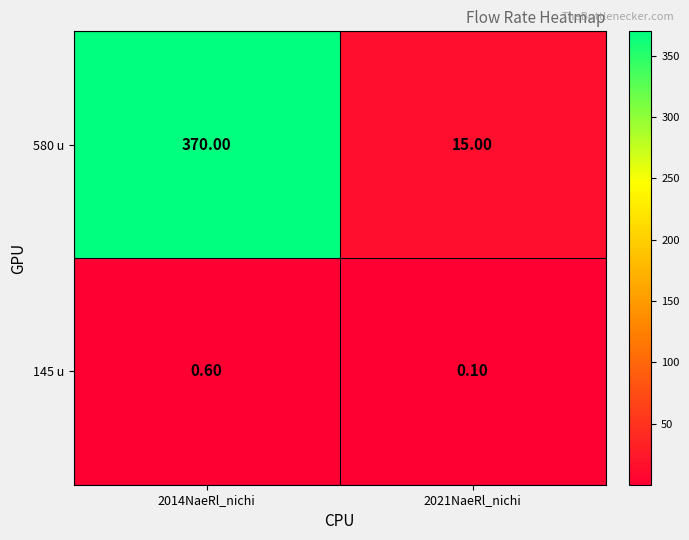

What is the difference between the maximum and minimum values in the 580 u series?

355.0